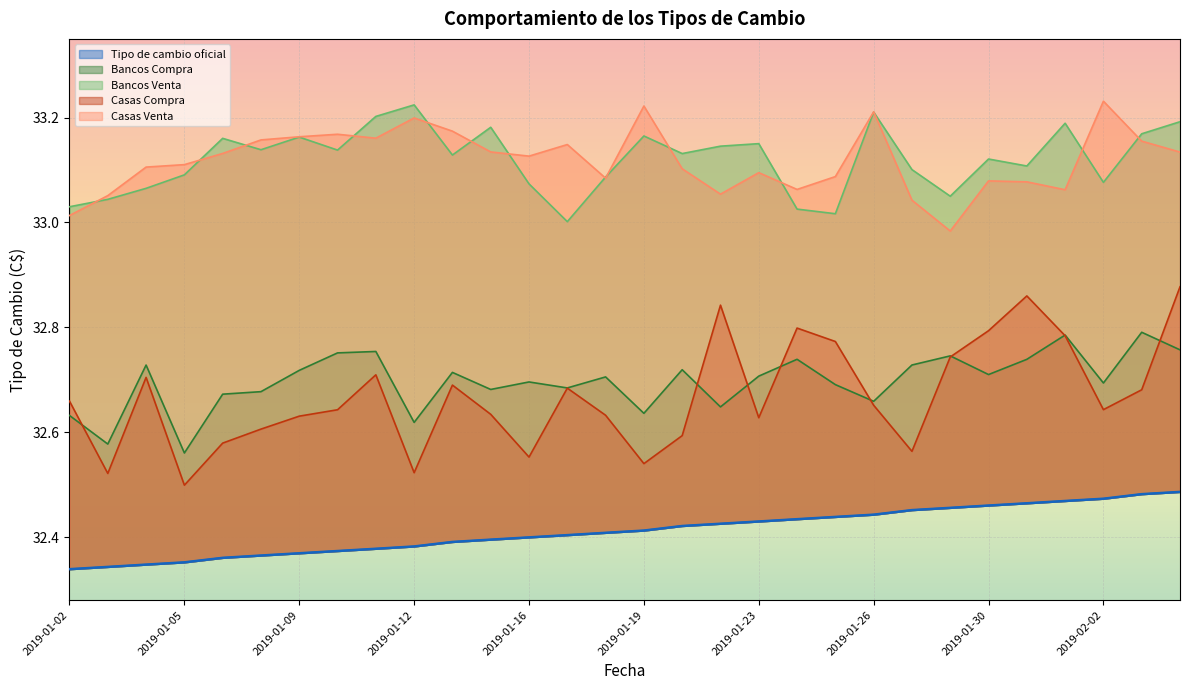

What position from the right is 2019-01-25?

10